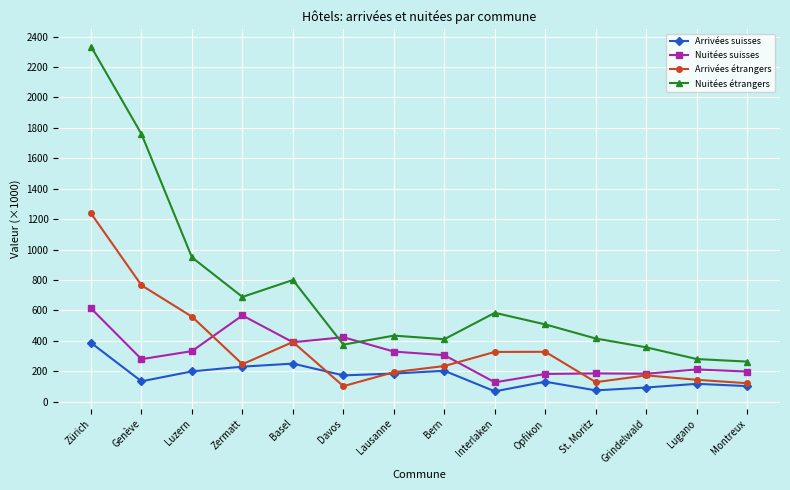

What is the sum of the Arrivées suisses values at Luzern and St. Moritz?

272.0